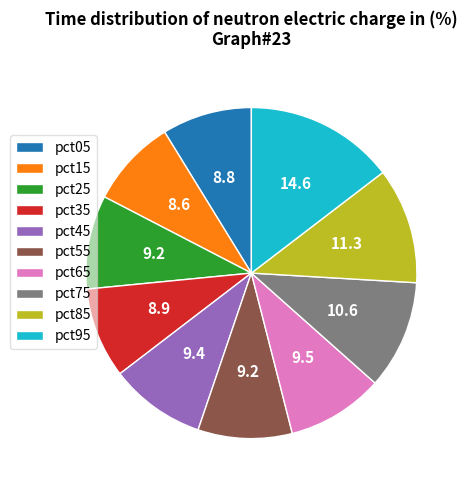

Is there any slice that represents more than half of the pie?

No